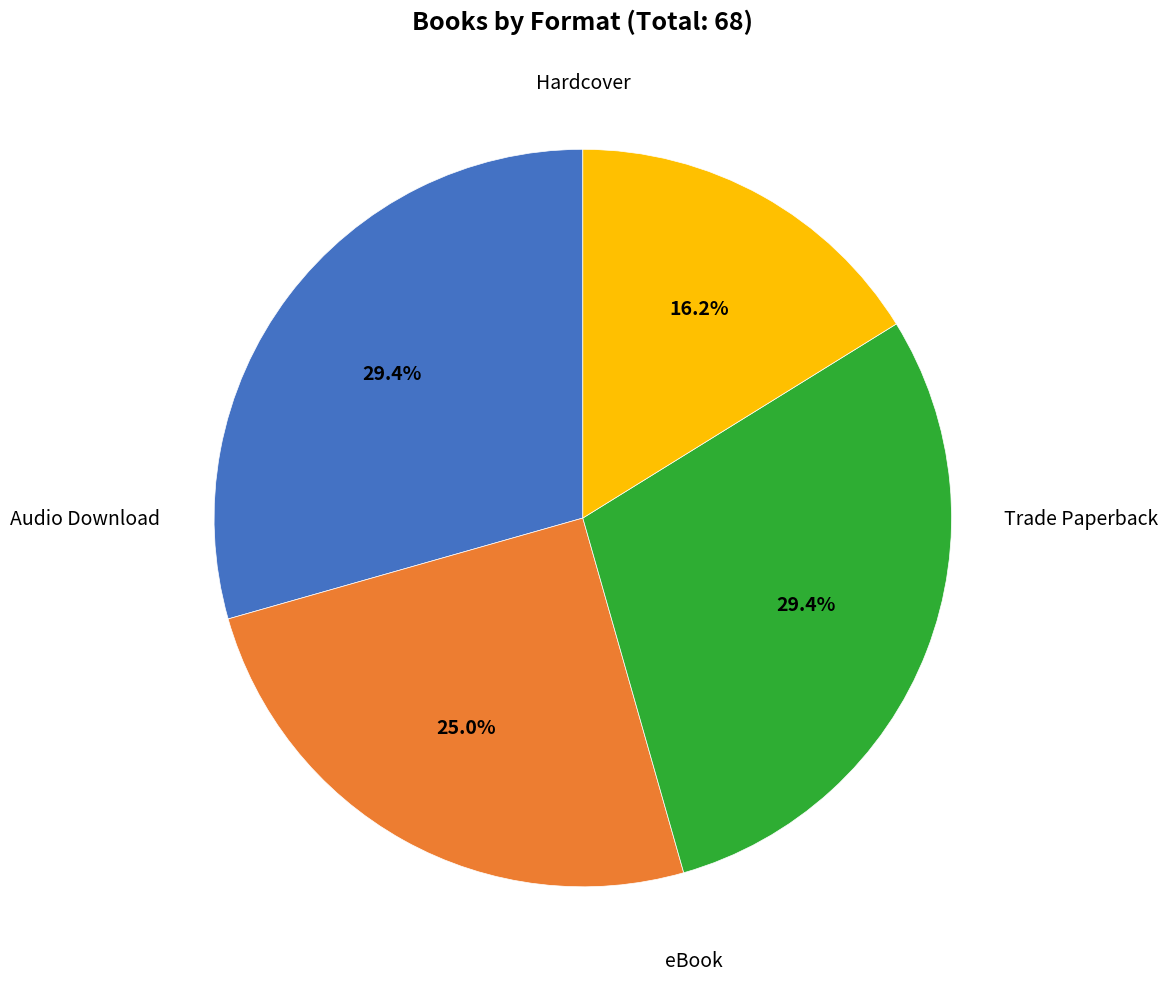

Is there any slice that represents more than half of the pie?

No